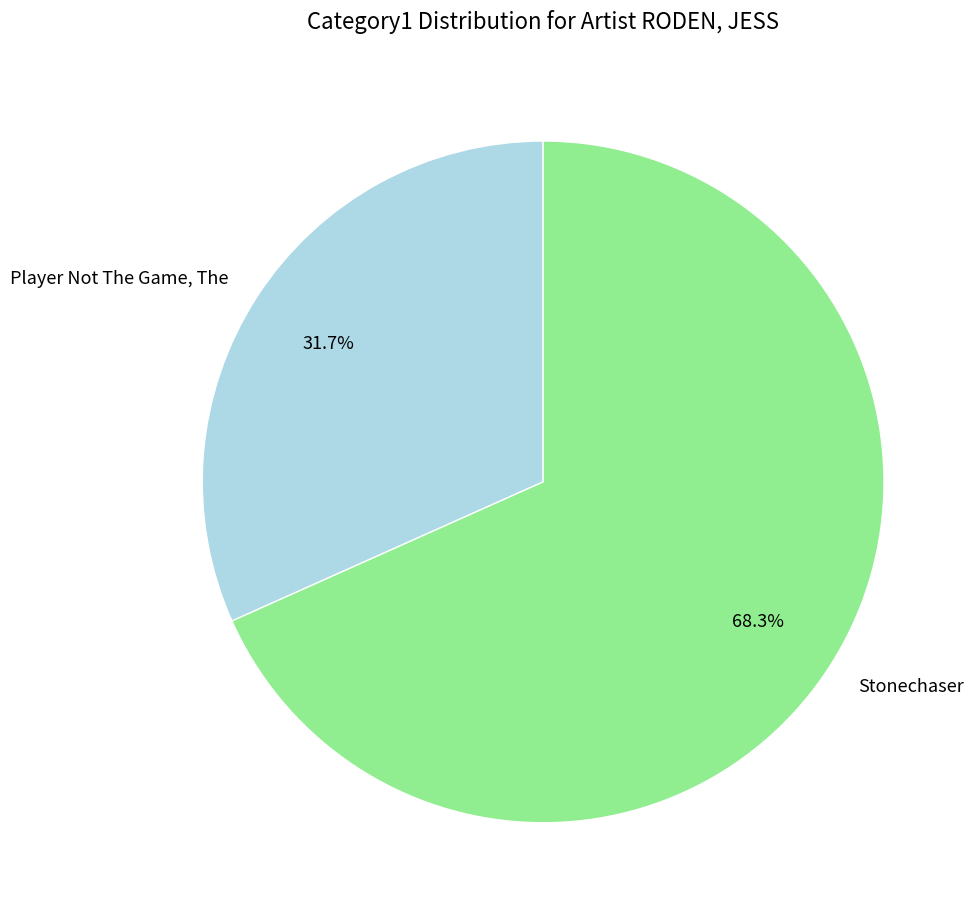

Which category accounts for the majority?

Stonechaser